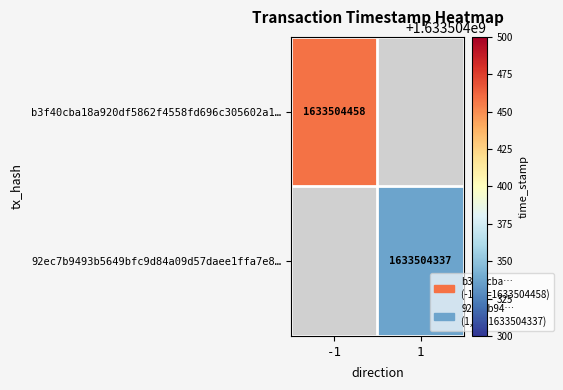

Is it true that b3f40cba18a920df5862f4558fd696c305602a1… equals 829067170 at -1?

False